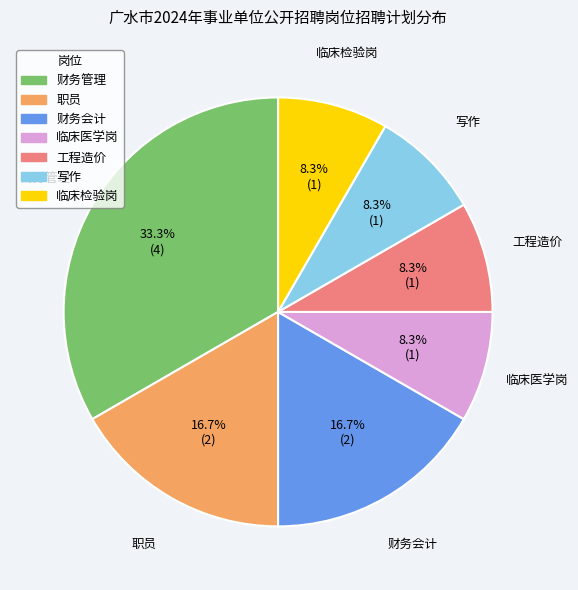

What percentage is the 写作 slice, to the nearest percent?

8%